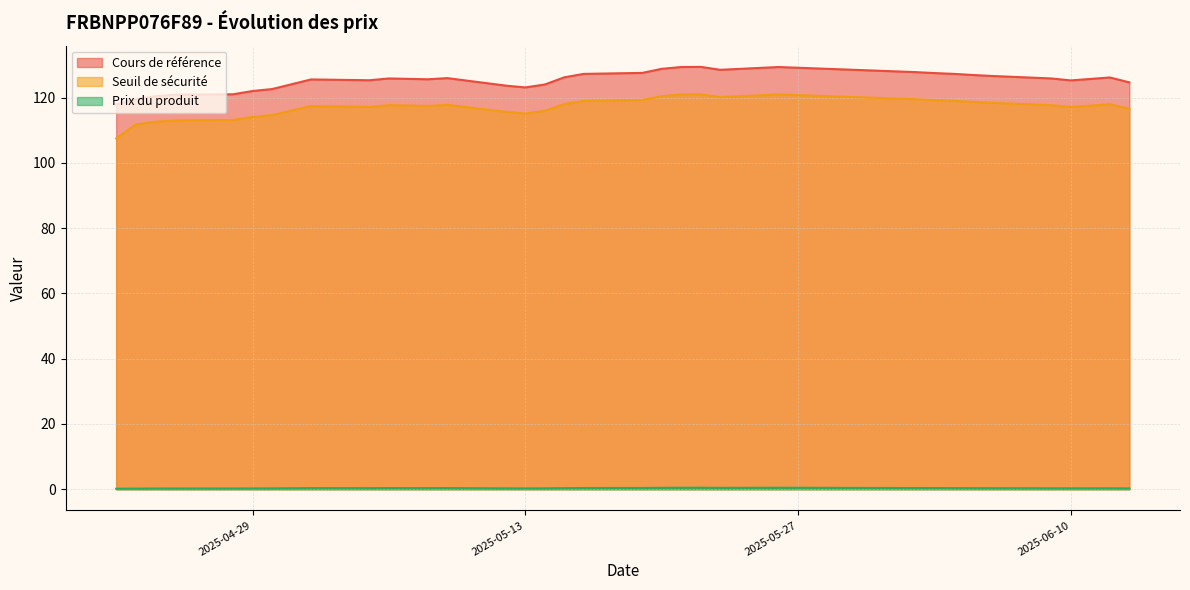

What is the lowest value of the Cours de référence series?

117.9